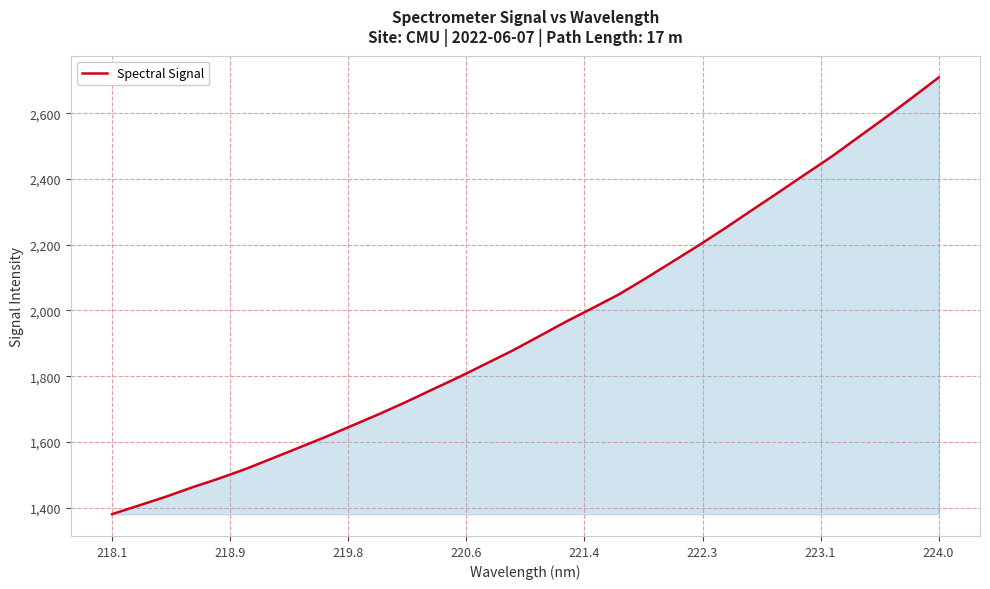

What is the greatest value displayed?

2708.6